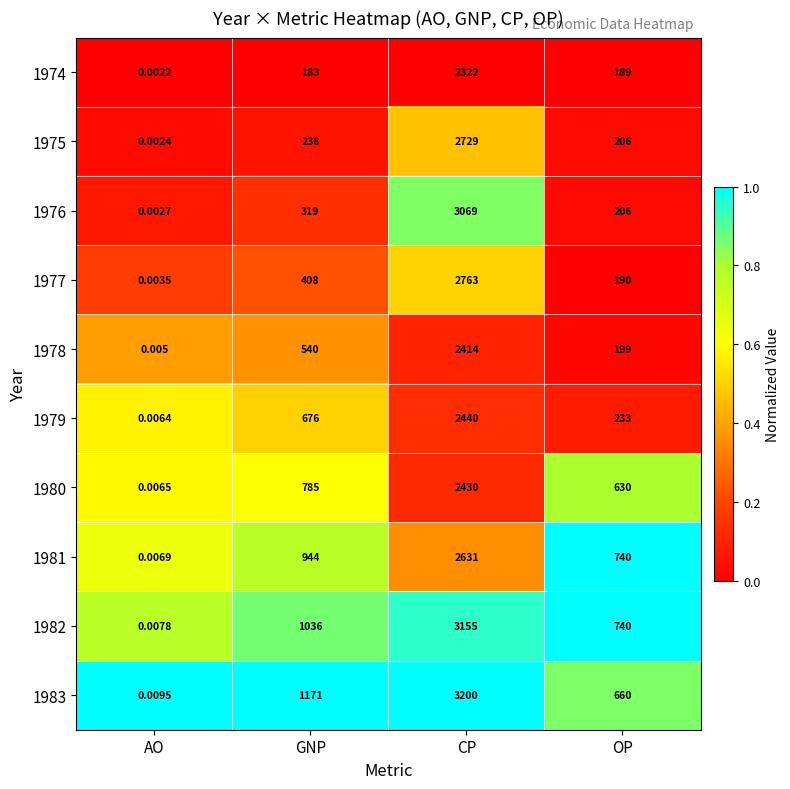

Which category has the lowest value in the 1974 series?

AO